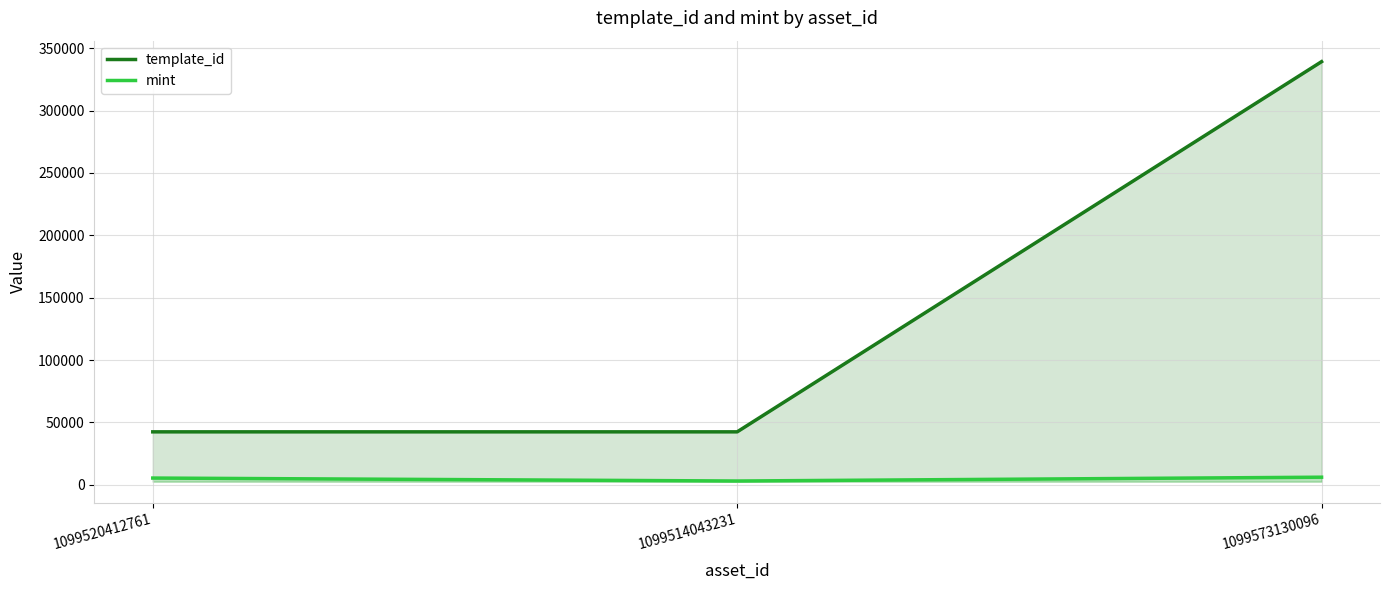

What is the difference between the maximum and minimum values in the template_id series?

296808